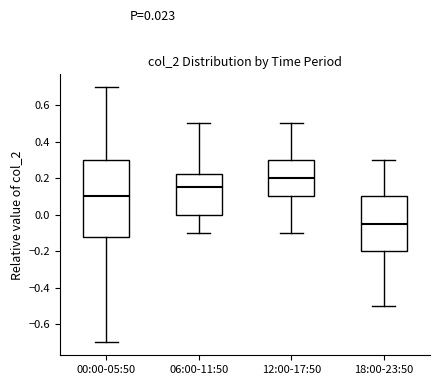

Which box has the highest median line?

12:00-17:50